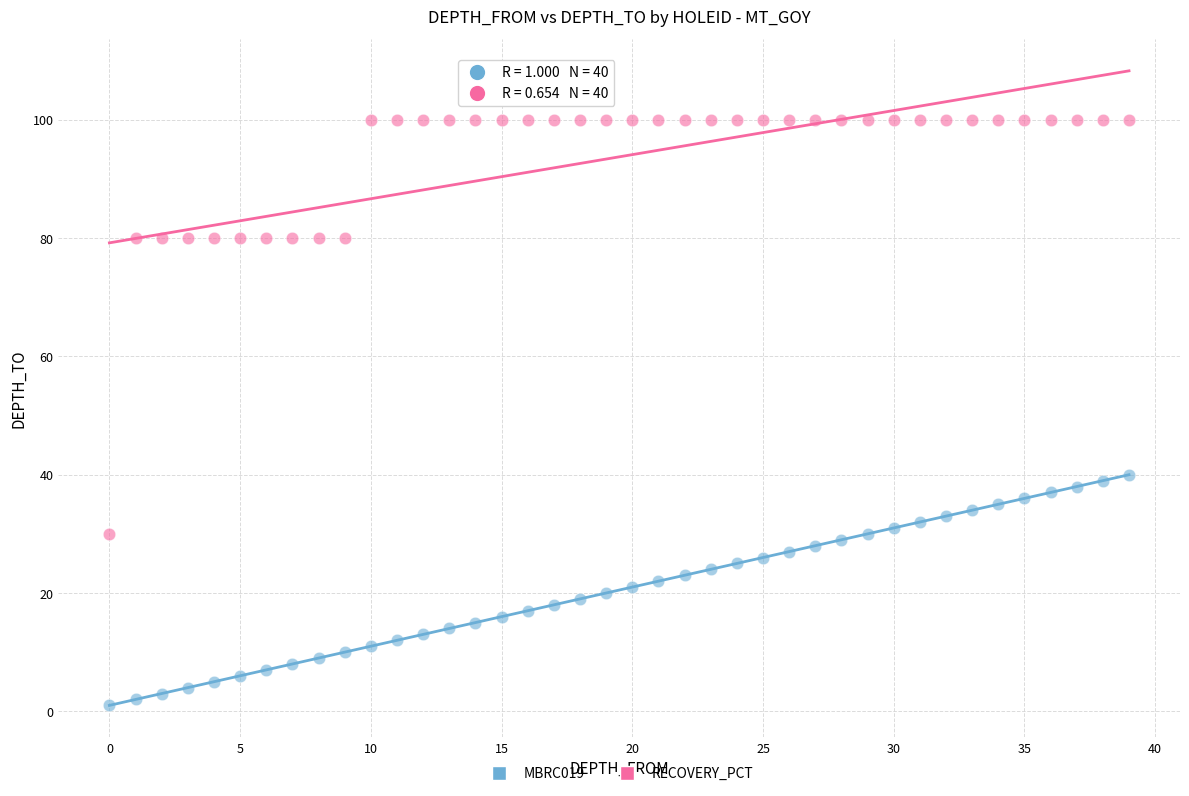

What are all the series names shown in the legend?

MBRC019, RECOVERY_PCT